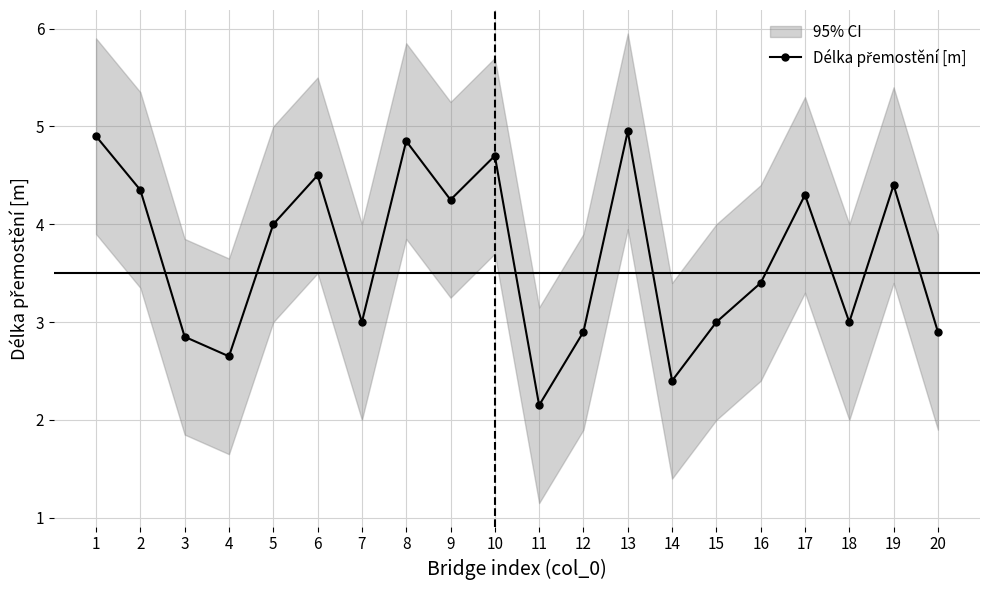

What is the sum of the values at 20 and 15?

5.9